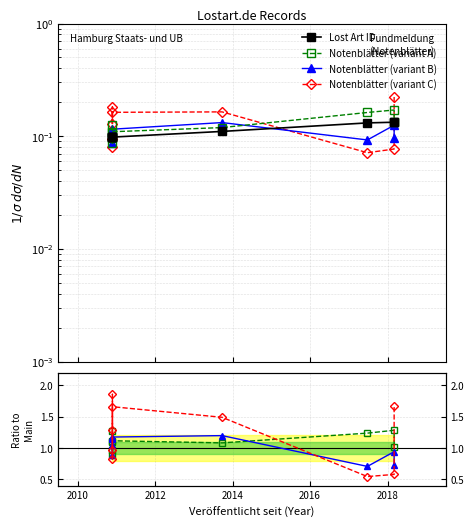

Which series has the largest range (max minus min)?

Notenblätter (variant C)